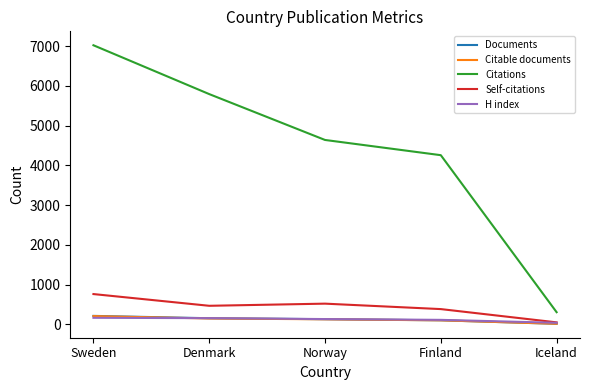

What is the difference between the Self-citations values at Finland and Sweden?

378